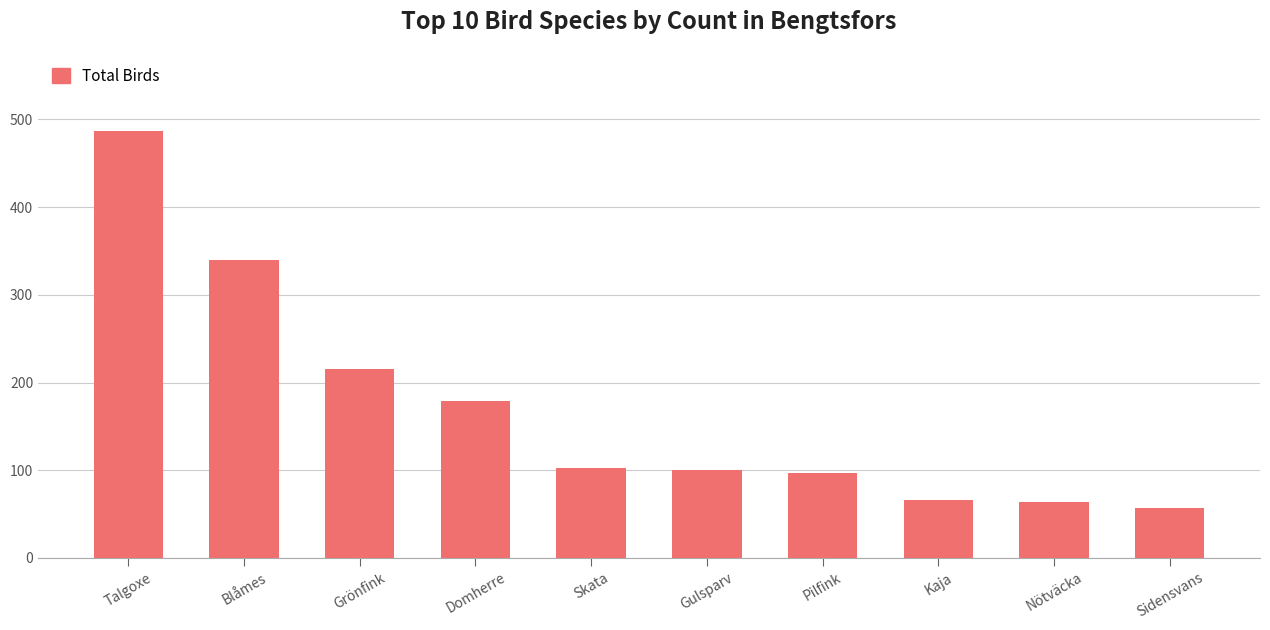

What position from the right is Skata?

6